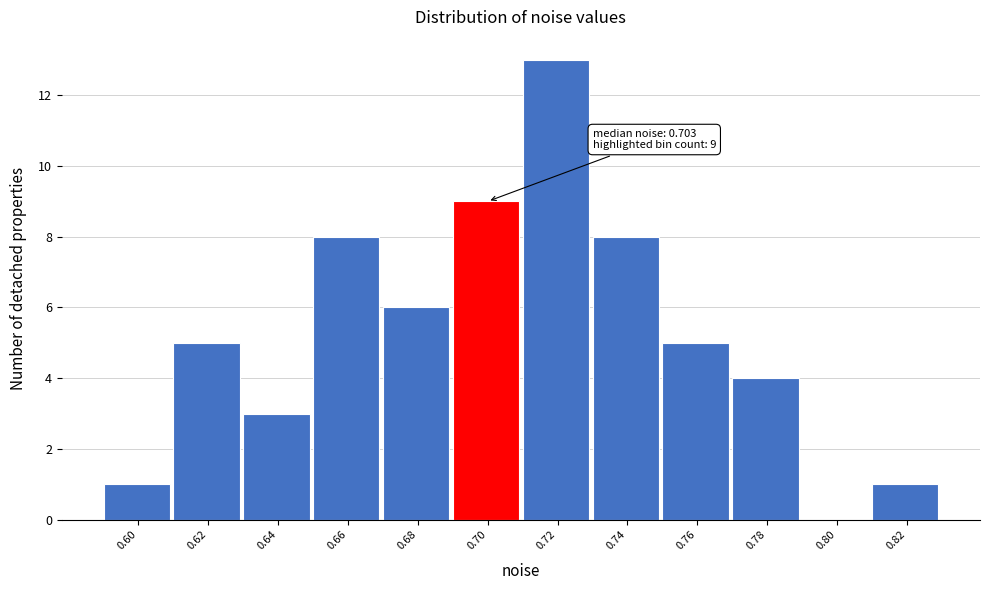

Which range on the x-axis has the tallest bar?

0.71 to 0.73